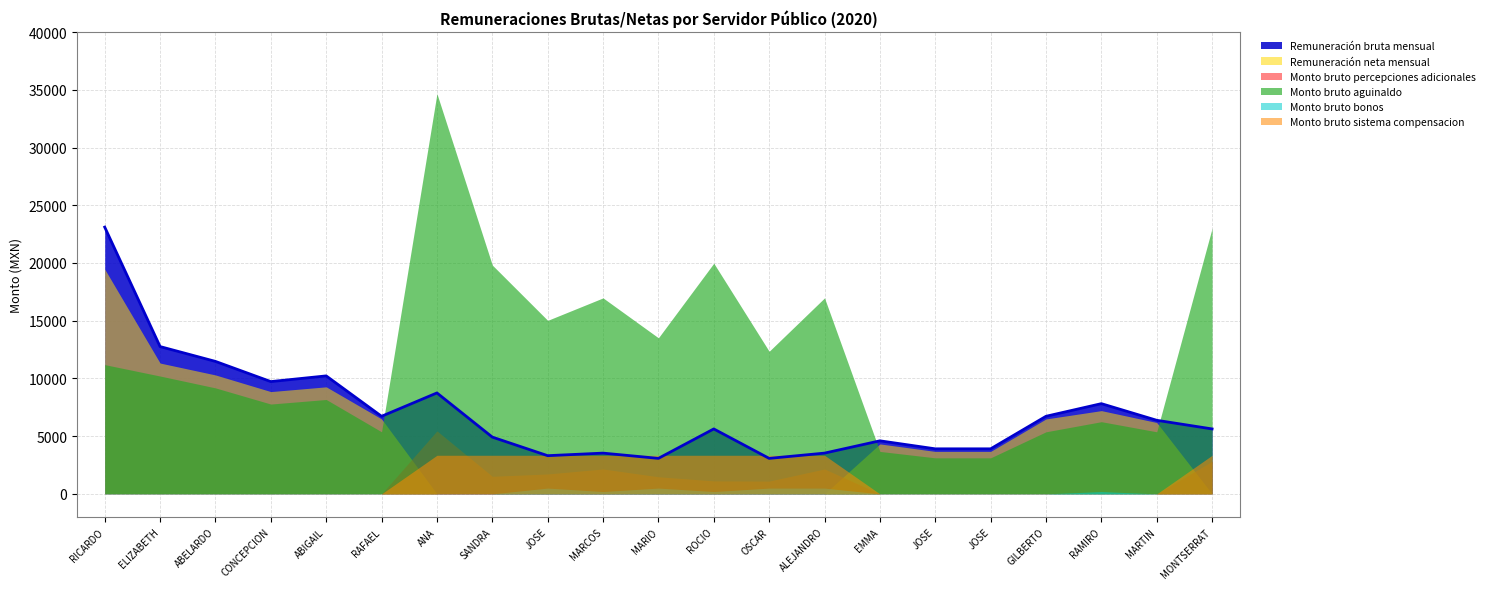

At which category is the sum across all series the highest?

RICARDO PEREZ